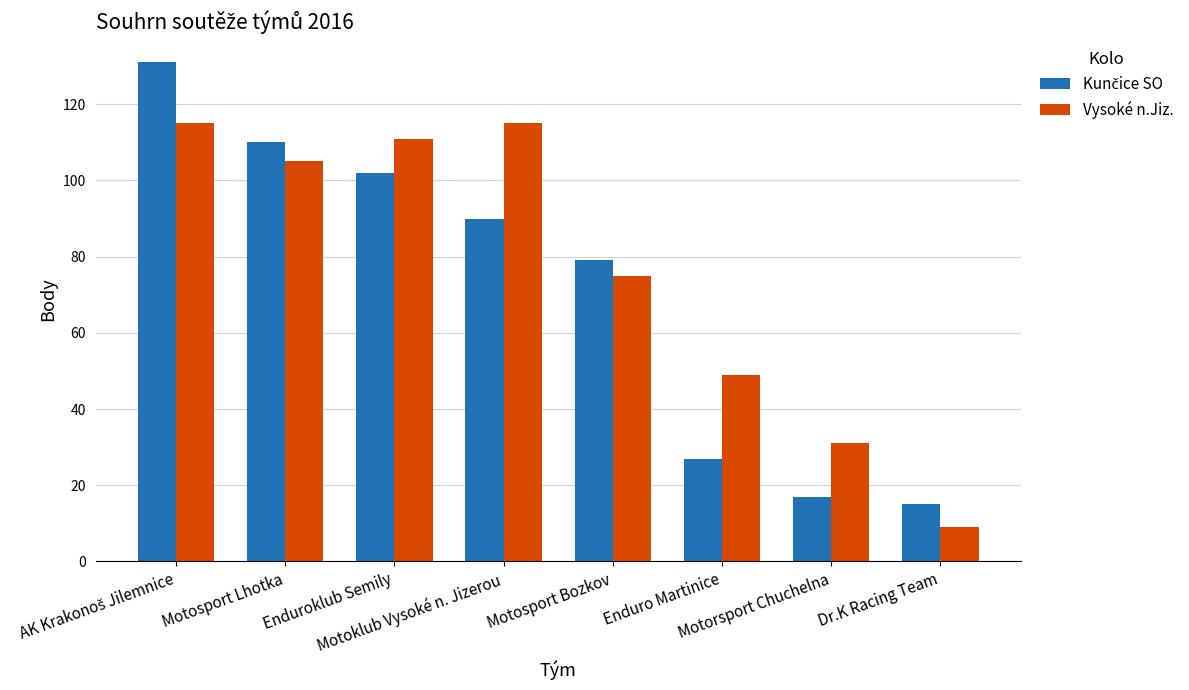

What is the maximum value shown in the chart?

131